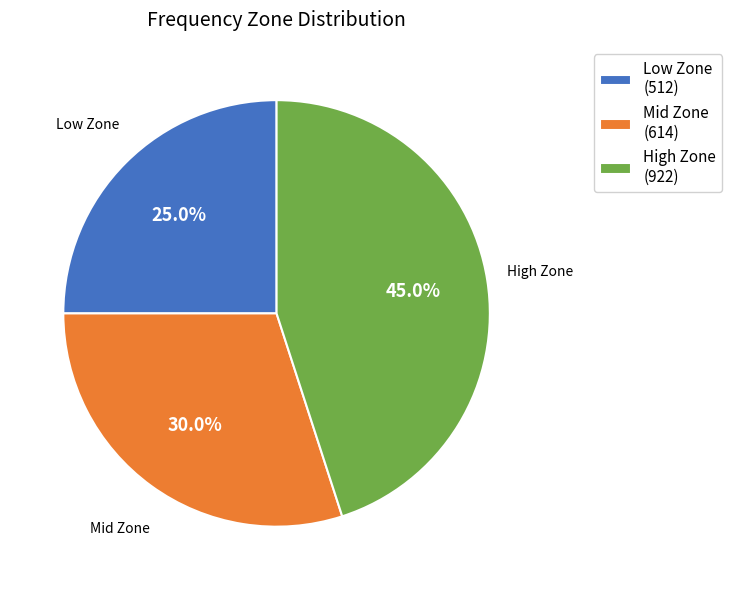

Between High Zone and Mid Zone, which is larger?

High Zone